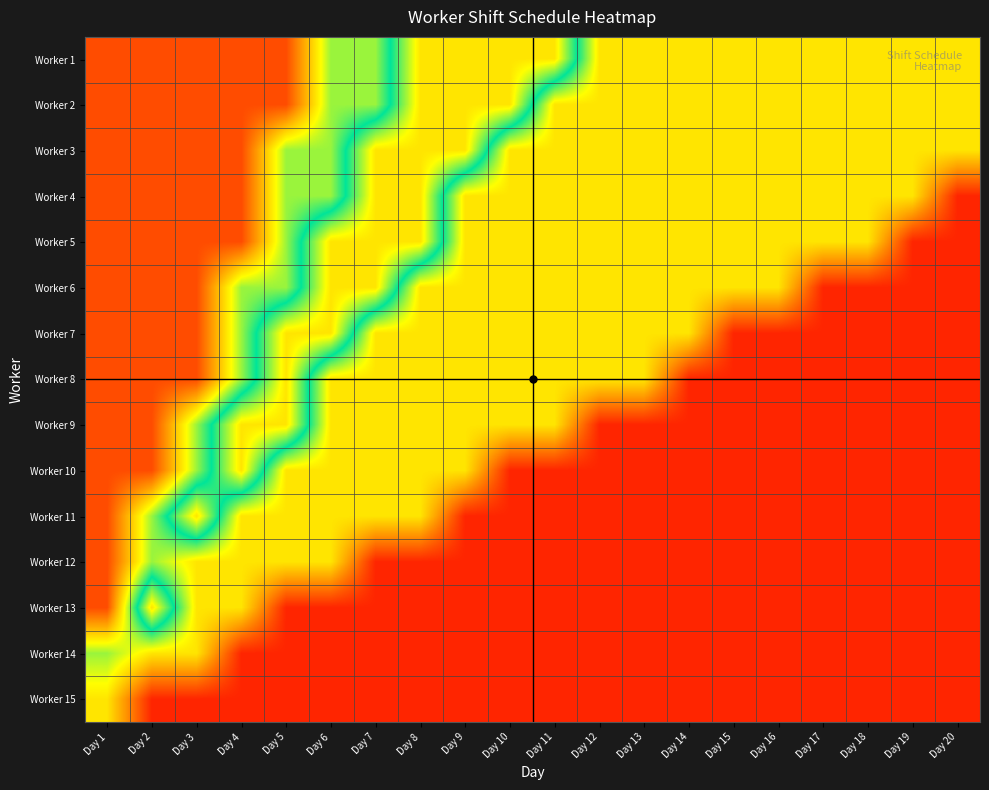

How many data points does each series have?

20